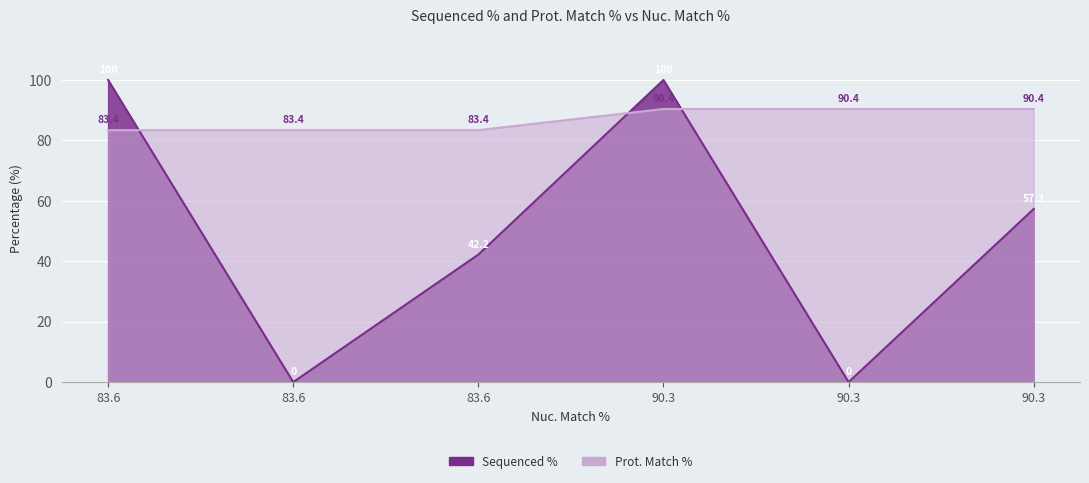

Where is the data nearest to the value 86?

83.6